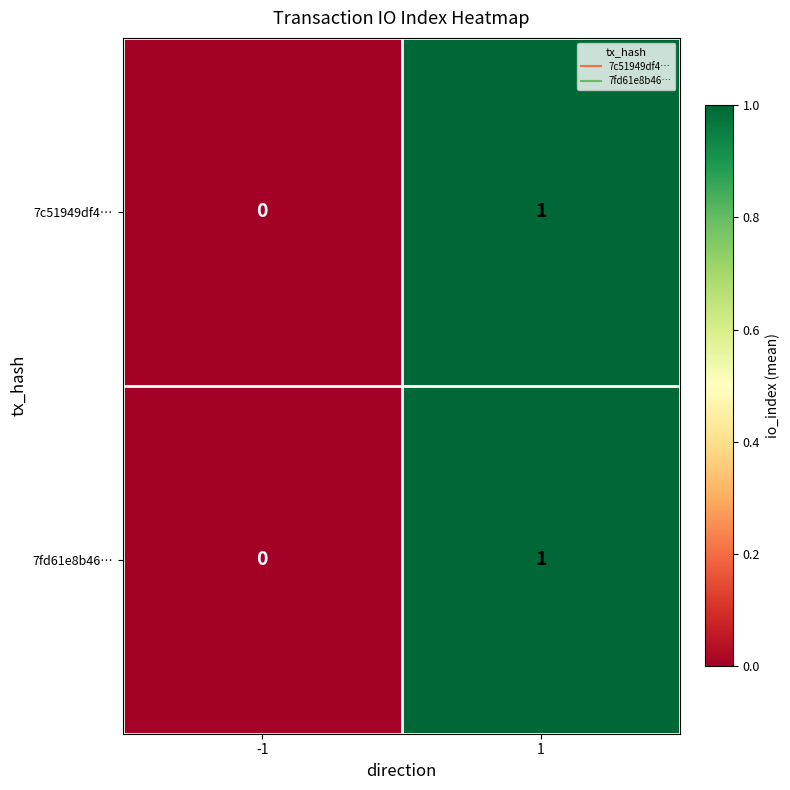

How many categories are shown in the chart?

2